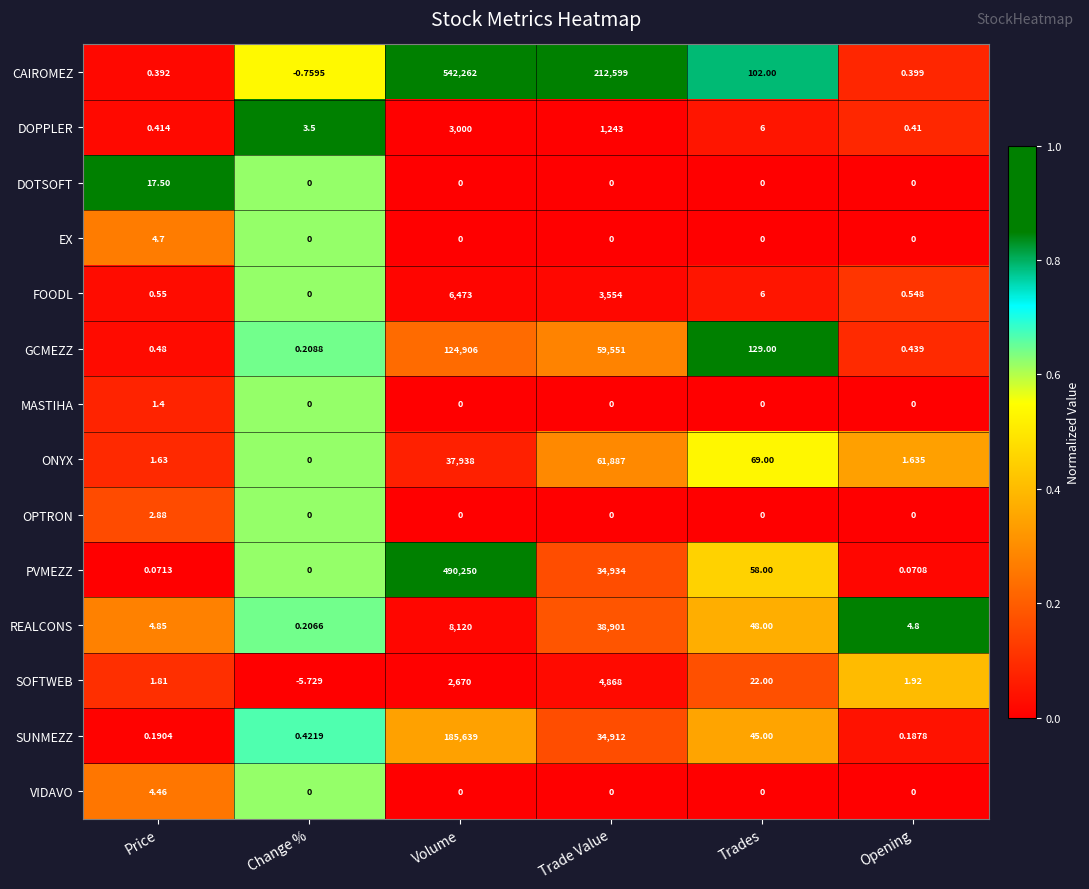

Which series has the largest range (max minus min)?

CAIROMEZ